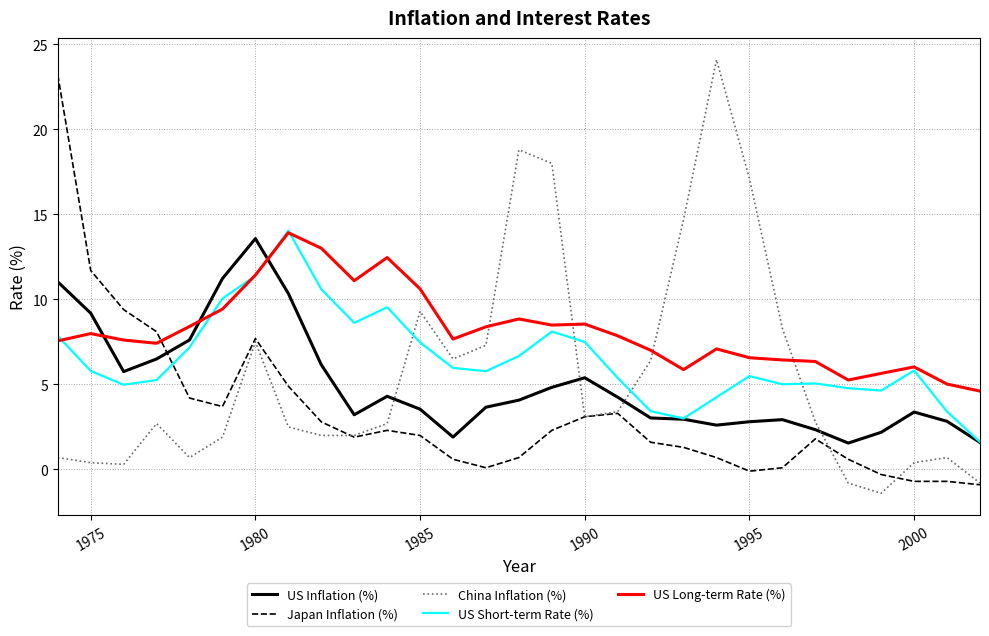

How many intersections are there between Japan Inflation (%) and US Short-term Rate (%)?

1